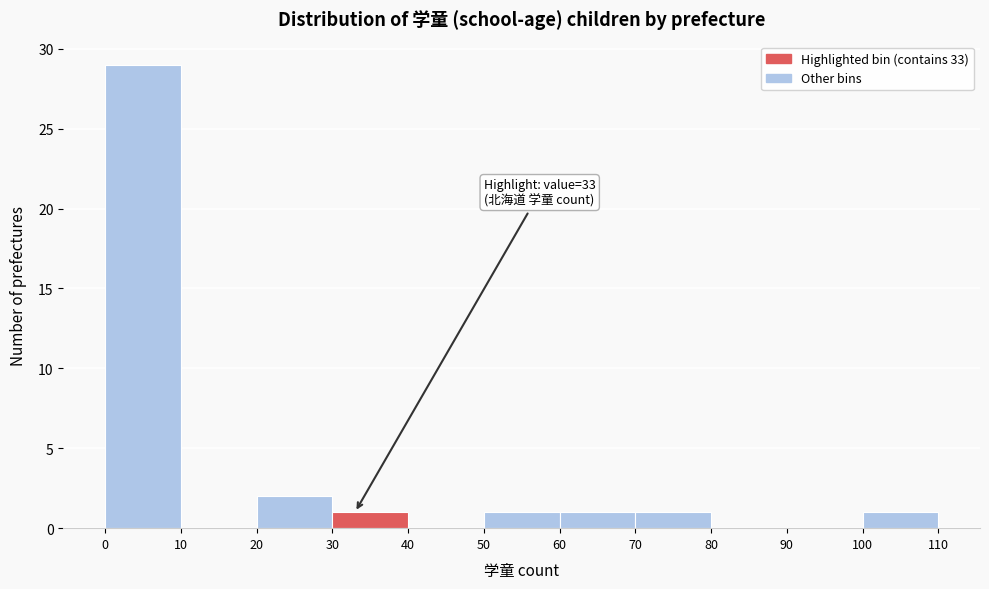

Over which range of the x-axis is the bar tallest?

0 to 10